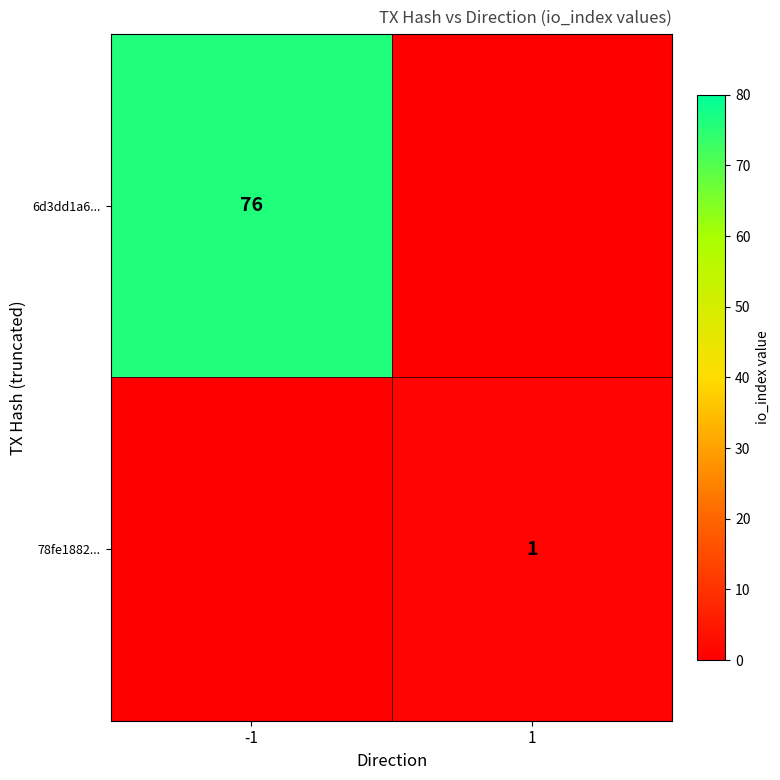

True or false: 78fe1882... has a value of 2 at 1.

False